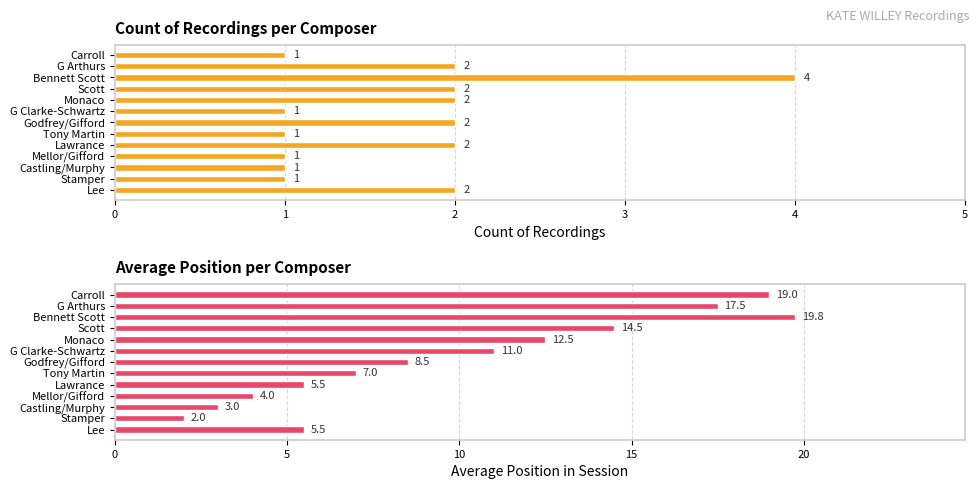

How many values in the Count of Recordings series are below 2?

6